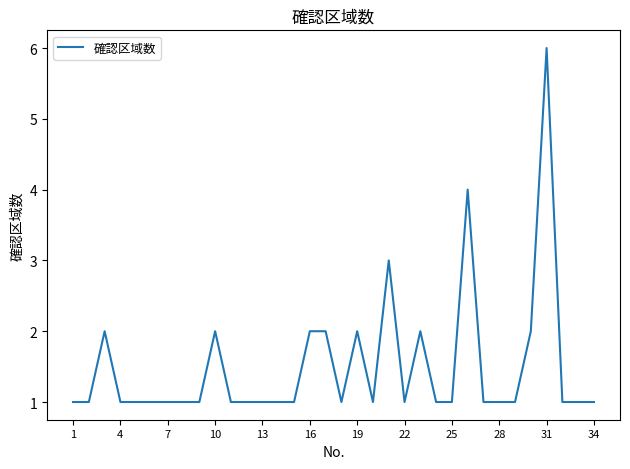

What is the maximum value shown in the chart?

6